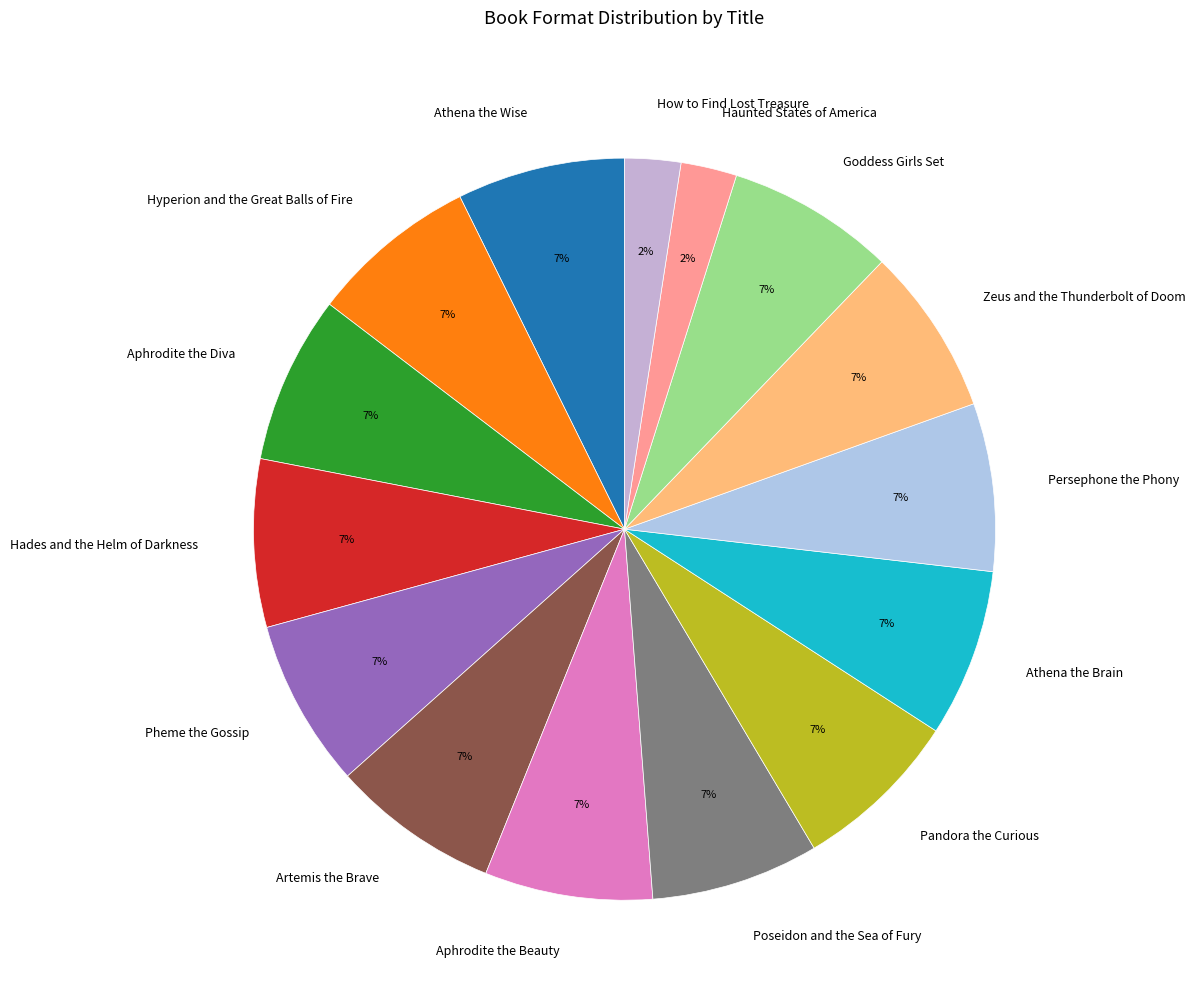

What is the ratio of the value at Aphrodite the Diva to the value at Artemis the Brave?

1.0